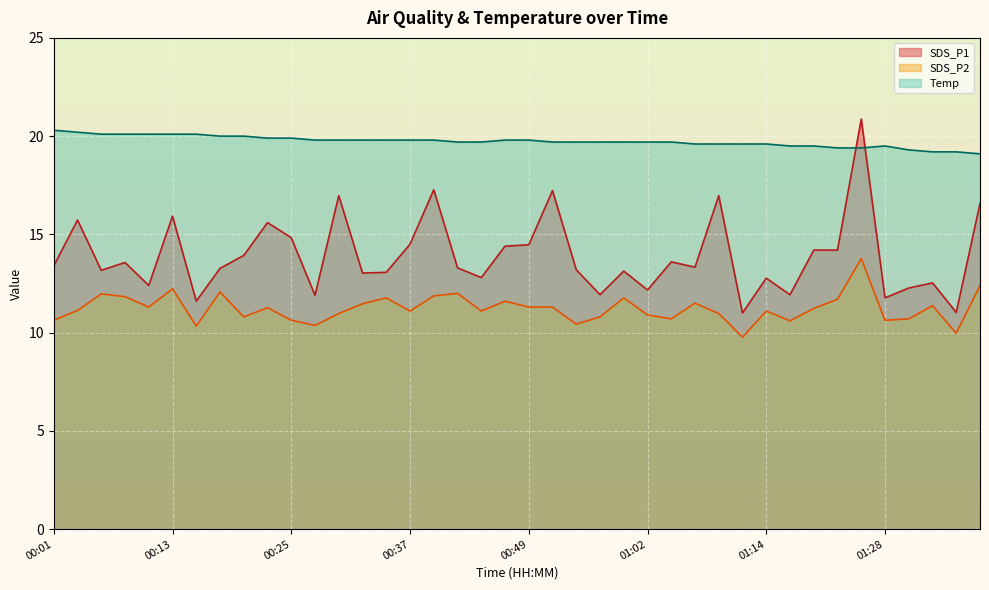

True or false: Temp and SDS_P2 cross at least once.

False